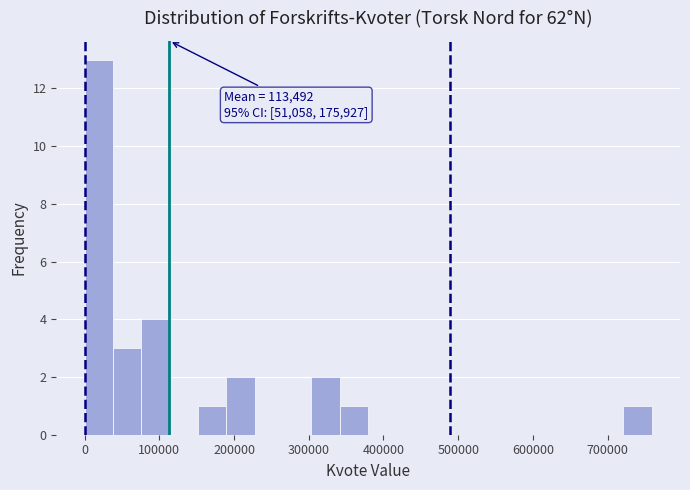

Read against the x-axis, roughly where is the centre of the tallest bar?

20000